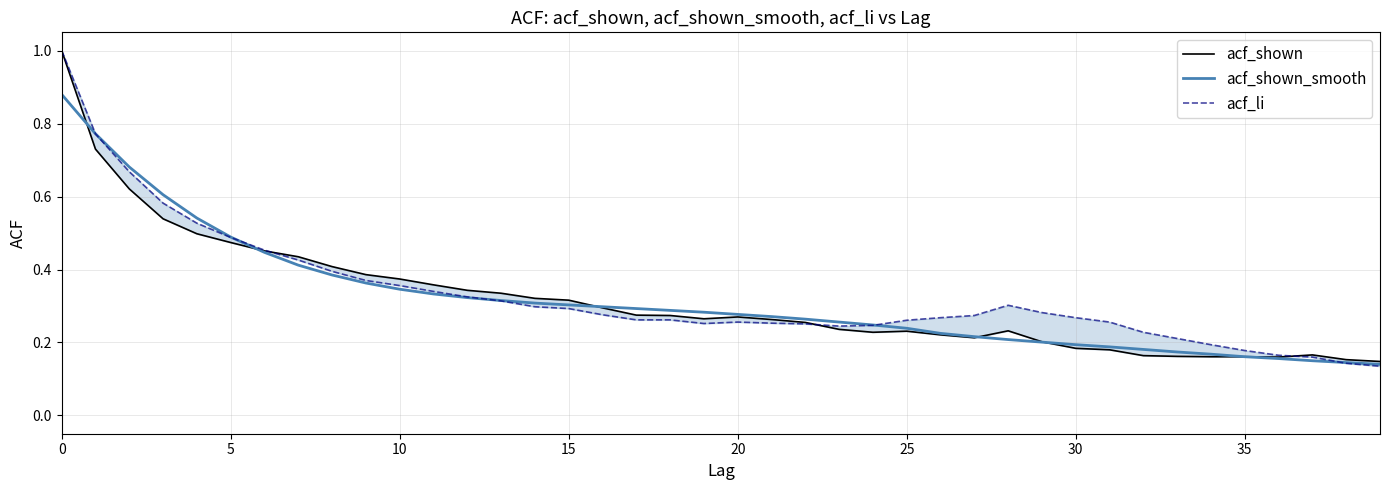

Which series has the largest range (max minus min)?

acf_li